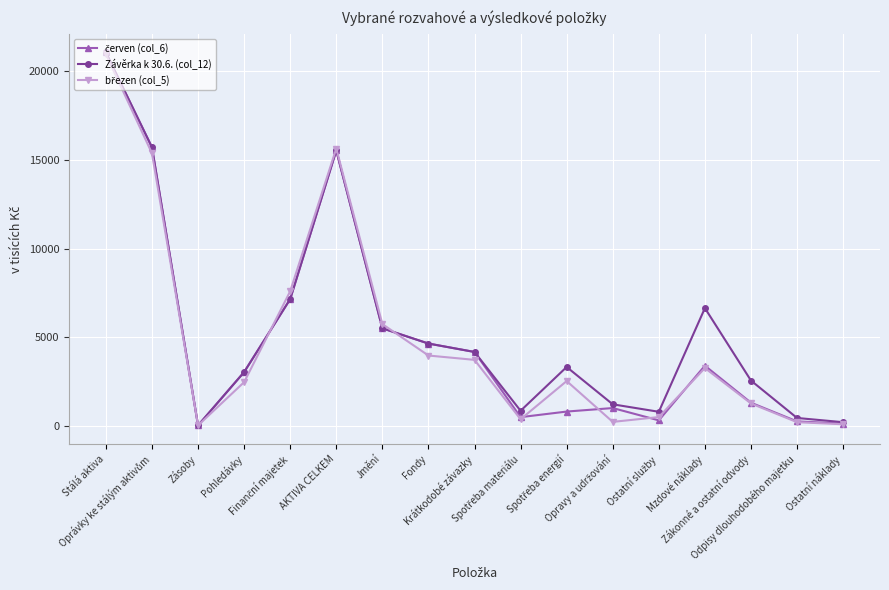

True or false: Závěrka k 30.6. (col_12) has more than 2 points higher than both neighbors.

True